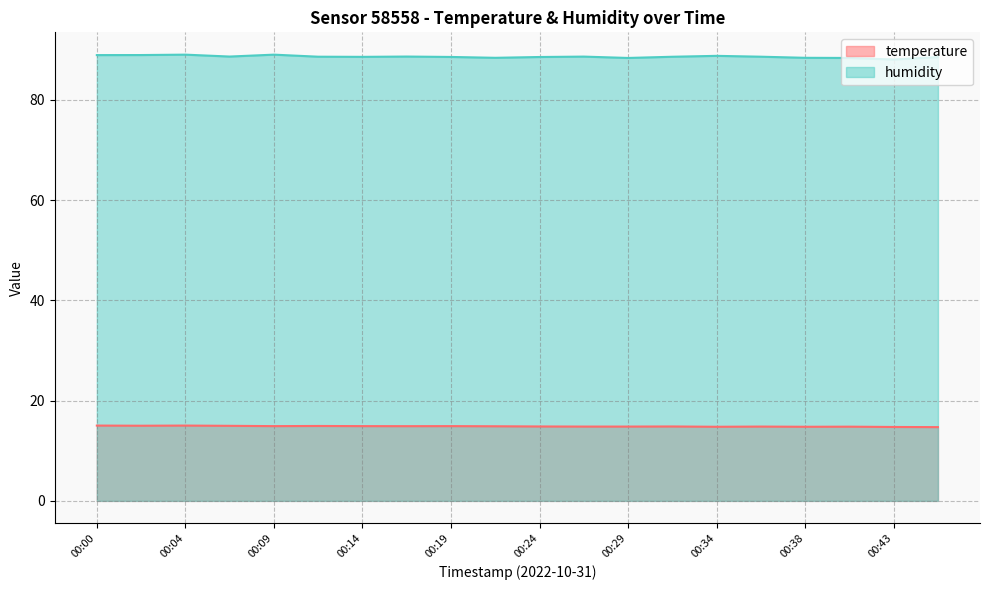

At how many categories does at least one series exceed 75?

20